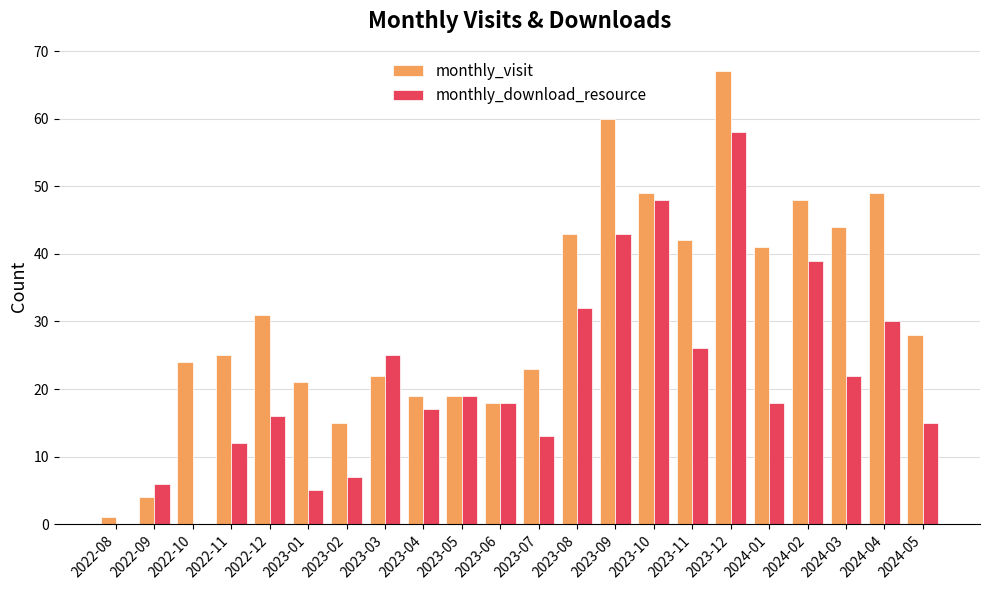

What is the value of the monthly_visit bar at the 19th from the left?

48